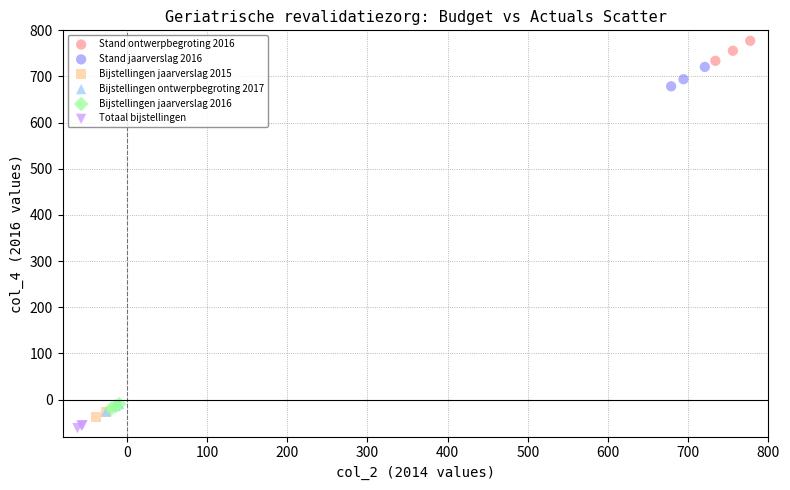

Which series contains the lowest Y value?

Totaal bijstellingen